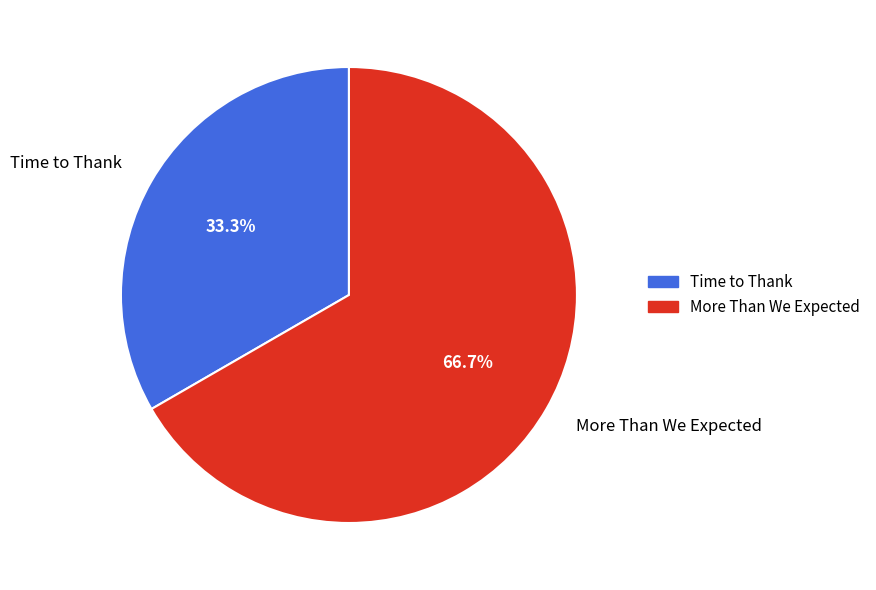

Which slice is the smallest?

Time to Thank